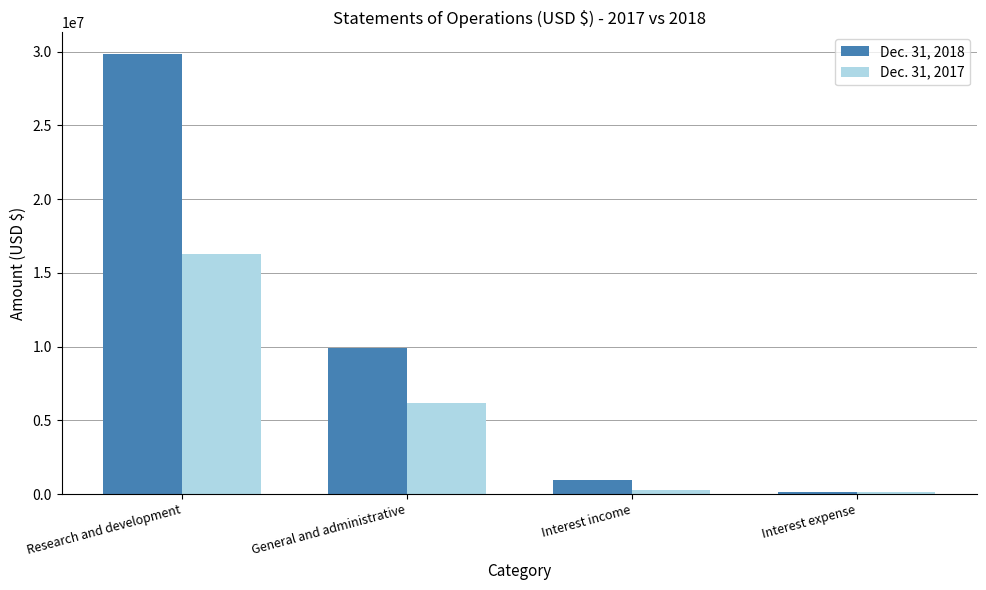

Rank the series by their maximum value, from highest to lowest.

Dec. 31, 2018, Dec. 31, 2017